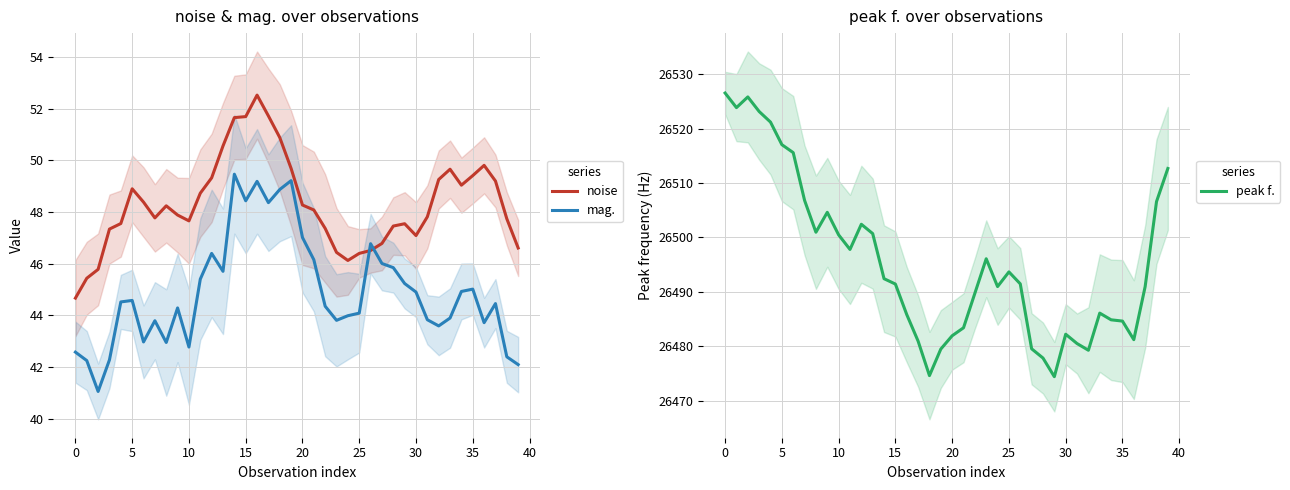

Reading left to right, extract all data points from this chart.

noise: 44.7	45.4	45.8	47.3	47.6	48.9	48.4	47.8	48.2	47.9	47.7	48.7	49.3	50.6	51.7	51.7	52.5	51.7	50.9	49.7	48.3	48.1	47.4	46.4	46.1	46.4	46.5	46.8	47.5	47.5	47.1	47.8	49.3	49.7	49.0	49.4	49.8	49.2	47.7	46.6
mag.: 42.6	42.3	41.1	42.3	44.5	44.6	43.0	43.8	43.0	44.3	42.8	45.4	46.4	45.7	49.5	48.4	49.2	48.4	48.9	49.2	47.0	46.2	44.4	43.8	44.0	44.1	46.8	46.0	45.8	45.2	44.9	43.8	43.6	43.9	44.9	45.0	43.7	44.5	42.4	42.1
peak f.: 26526.6	26523.9	26525.9	26523.2	26521.2	26517.1	26515.6	26506.8	26501.0	26504.6	26500.5	26497.8	26502.4	26500.7	26492.4	26491.4	26485.8	26480.9	26474.6	26479.5	26481.9	26483.4	26489.7	26496.1	26491.0	26493.7	26491.5	26479.5	26477.8	26474.4	26482.2	26480.5	26479.2	26486.1	26484.8	26484.6	26481.2	26491.0	26506.6	26512.7